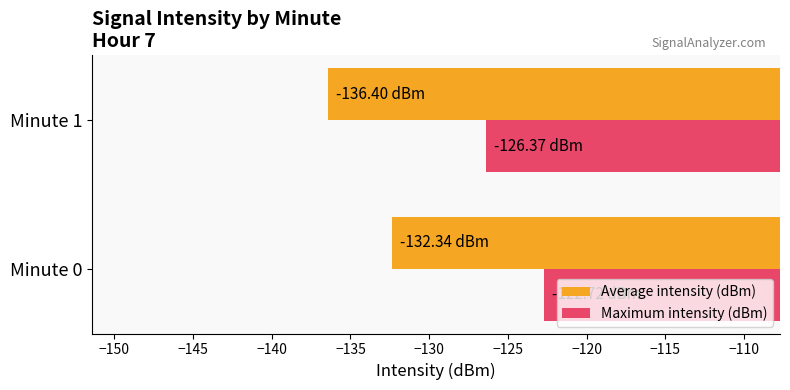

What is the minimum value for Maximum intensity (dBm)?

-126.4